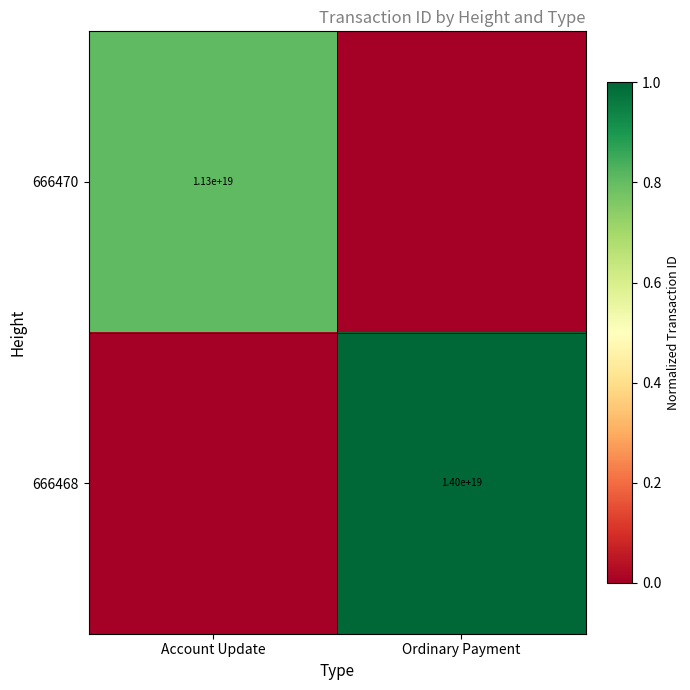

Is it true that 666468 equals 14000000000000000000 at Ordinary Payment?

True